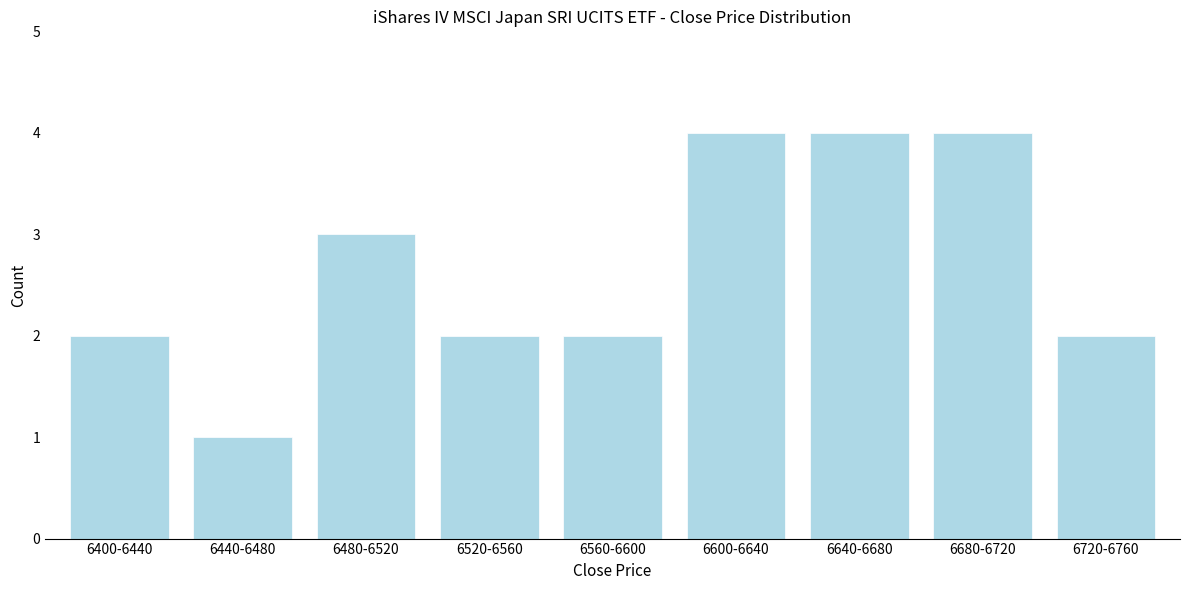

Reading left to right, list all the values displayed in this chart.

6400-6440=2	6440-6480=1	6480-6520=3	6520-6560=2	6560-6600=2	6600-6640=4	6640-6680=4	6680-6720=4	6720-6760=2